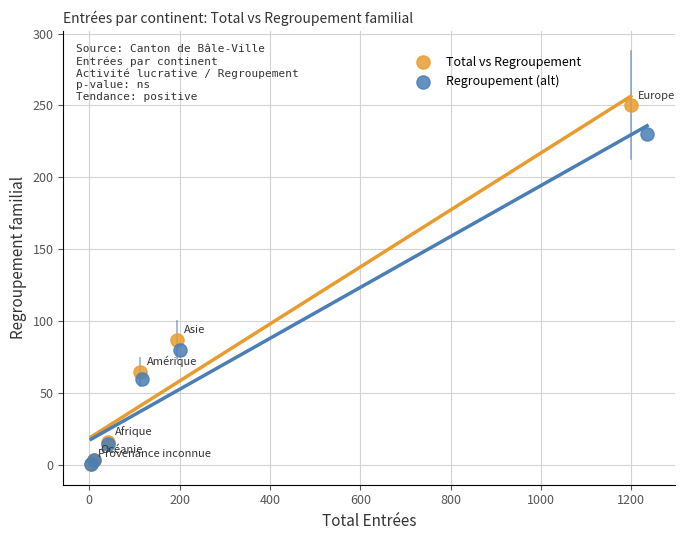

What are all the series names shown in the legend?

Total vs Regroupement, Regroupement (alt)